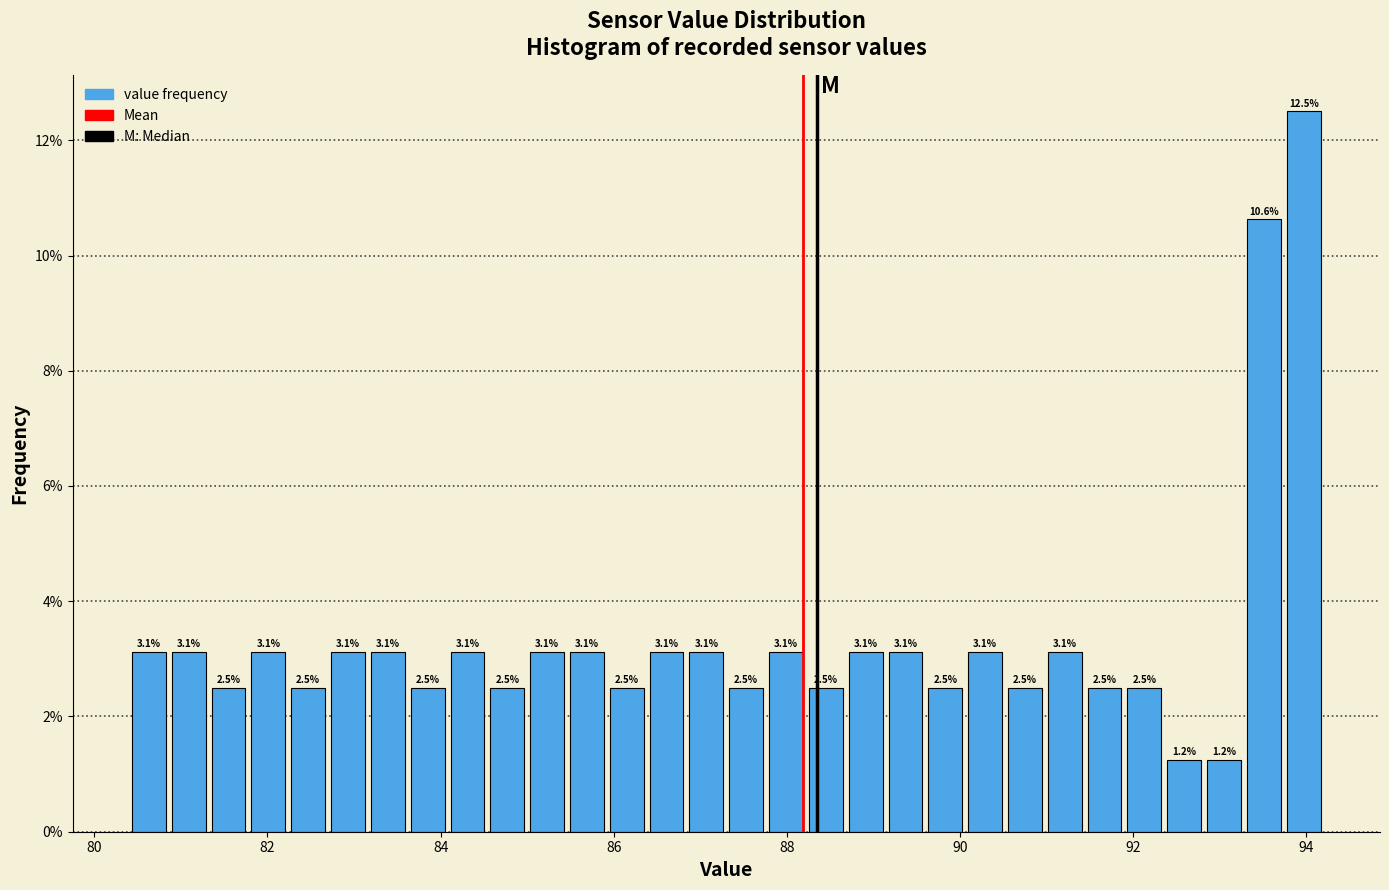

Read against the x-axis, roughly where is the centre of the tallest bar?

94.0